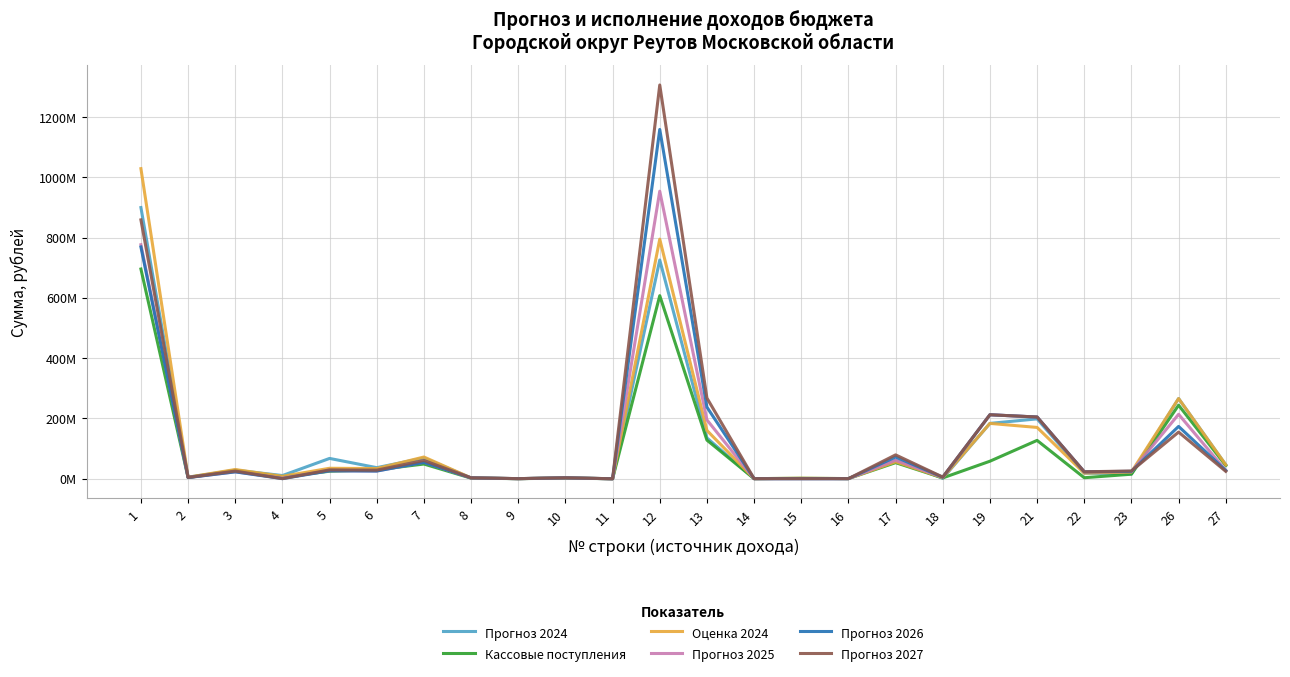

What value does the Оценка 2024 series have at 10, to the nearest 100?

2500000